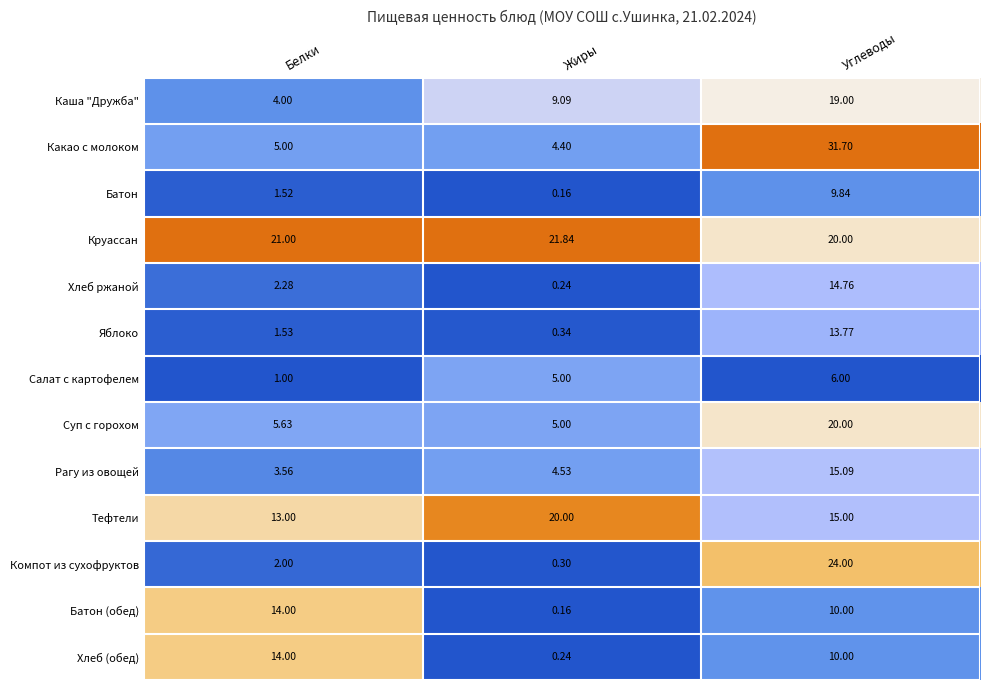

Which series has the widest spread of values?

Какао с молоком